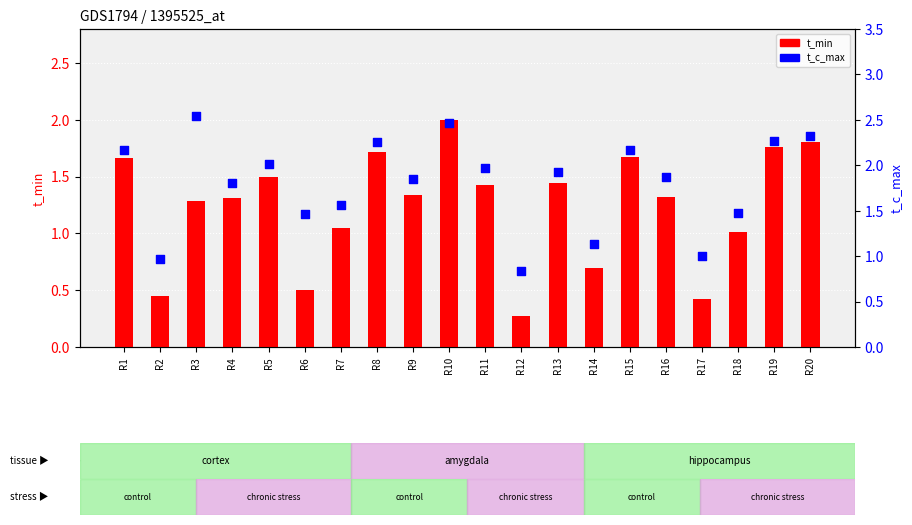

At which category is the sum across all series the highest?

R10